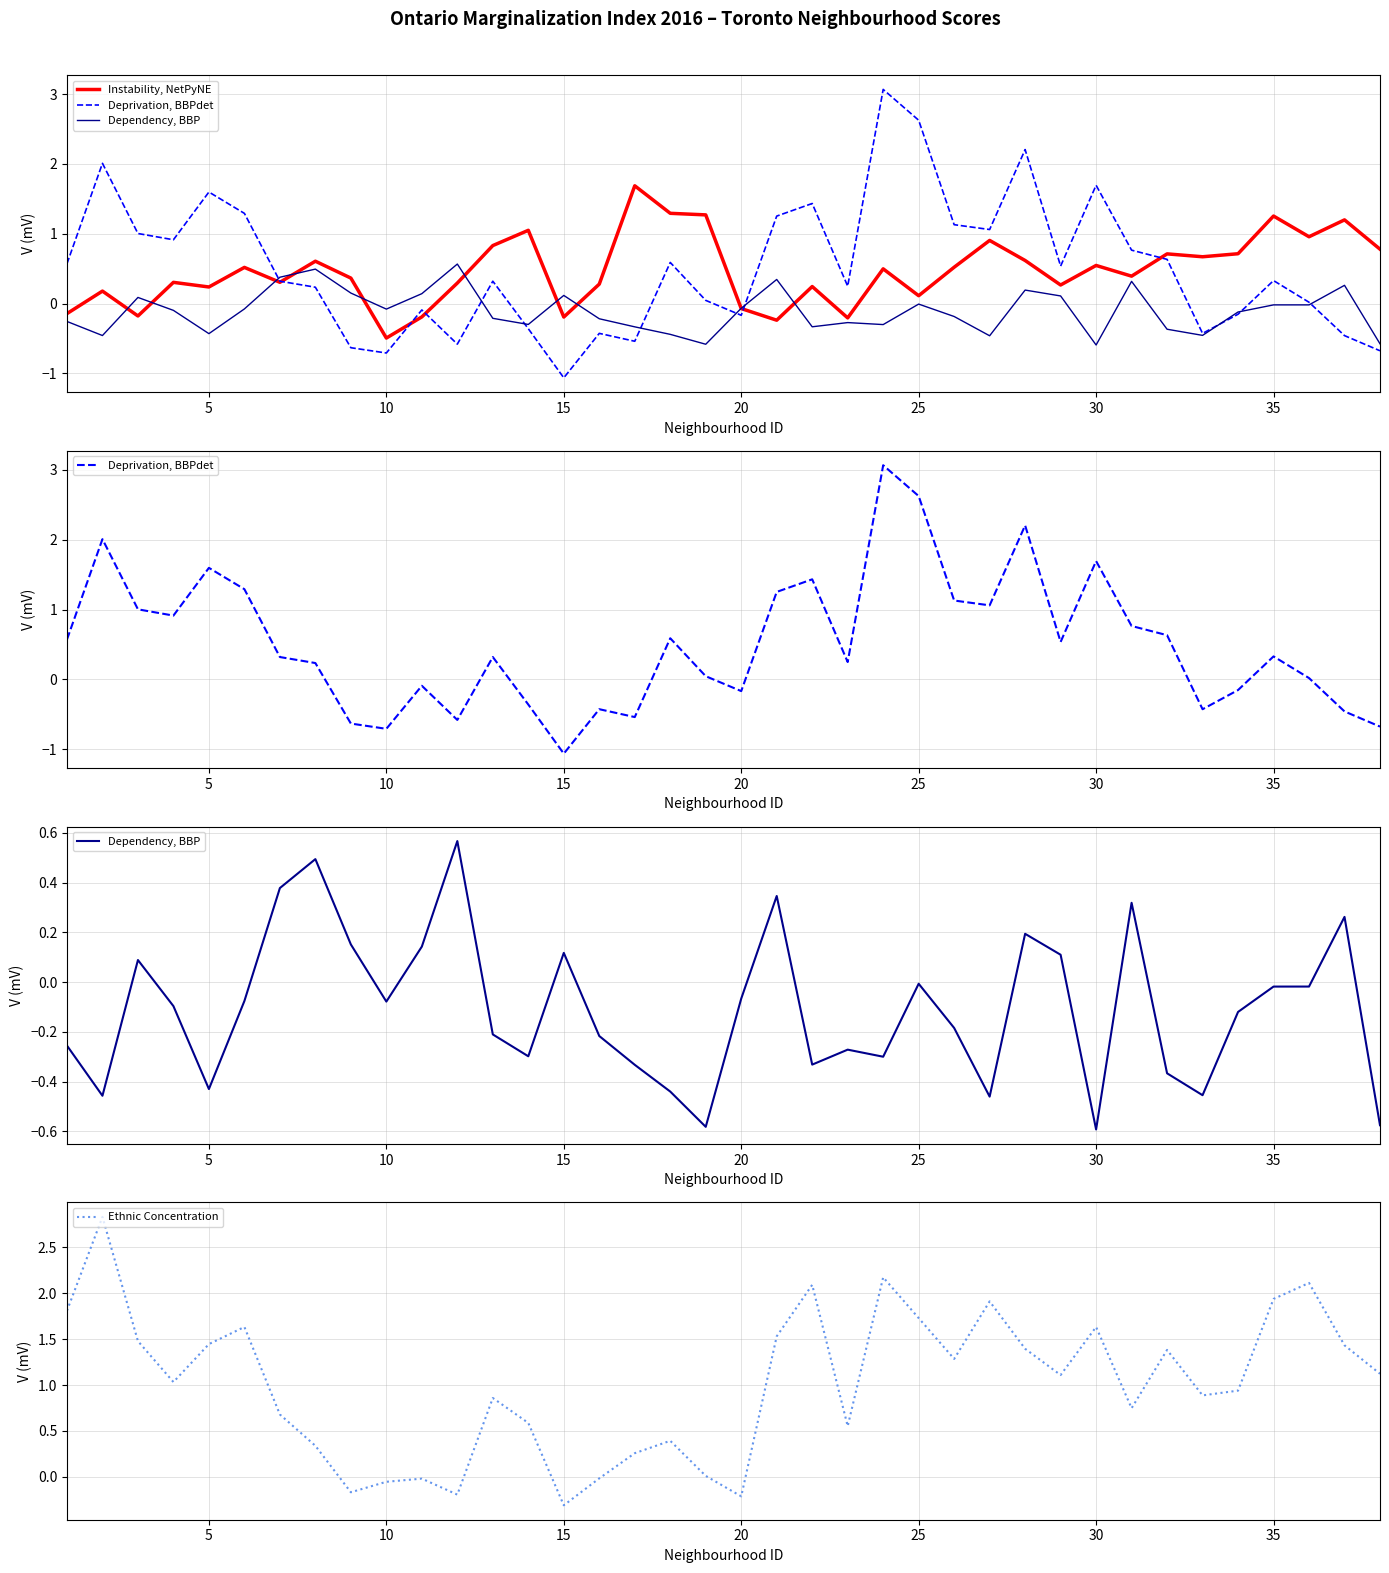

What is the difference between the highest and lowest values at 15?

1.1